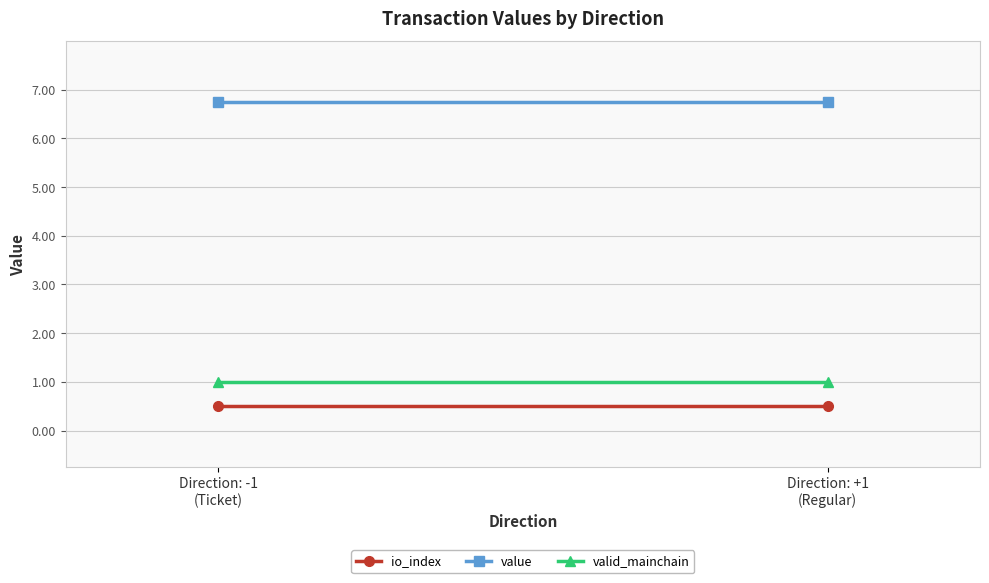

Which series has the largest total across all categories?

value